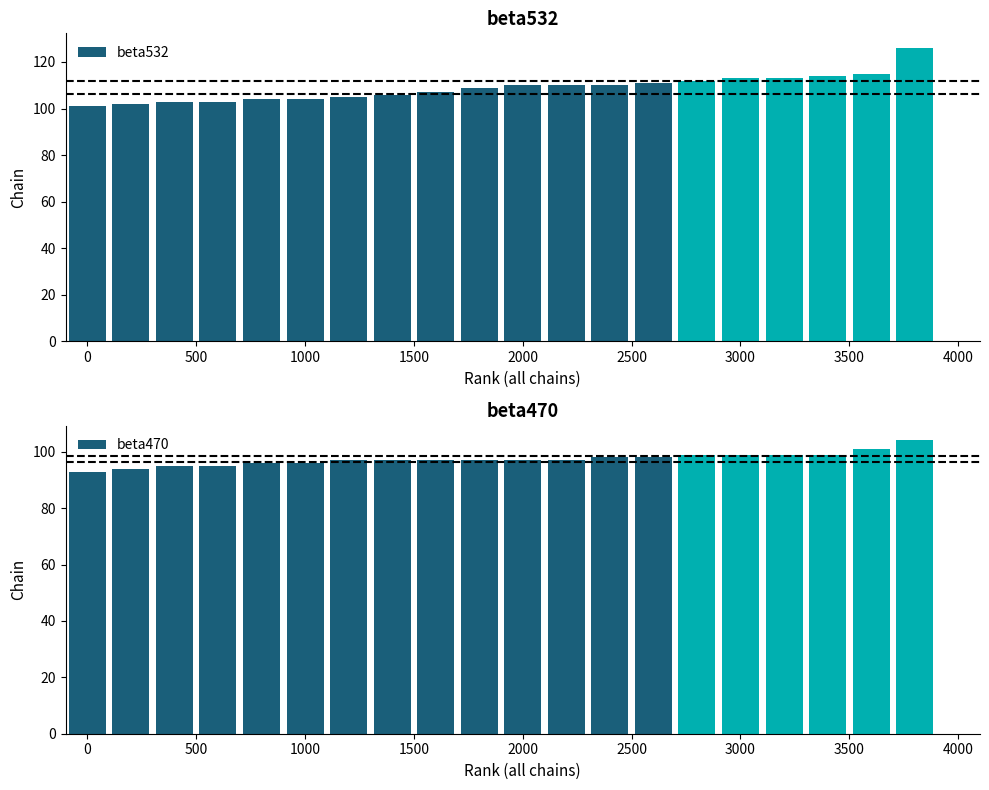

Reading left to right, what are all the values shown in this chart?

beta532: 101	102	103	103	104	104	105	106	107	109	110	110	110	111	112	113	113	114	115	126
beta470: 93	94	95	95	96	96	97	97	97	97	97	97	98	98	99	99	99	99	101	104